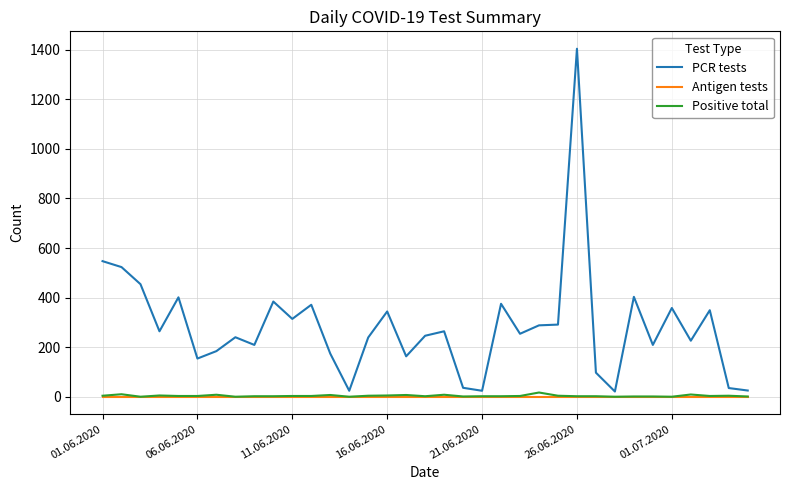

How many lines are shown in the chart?

3